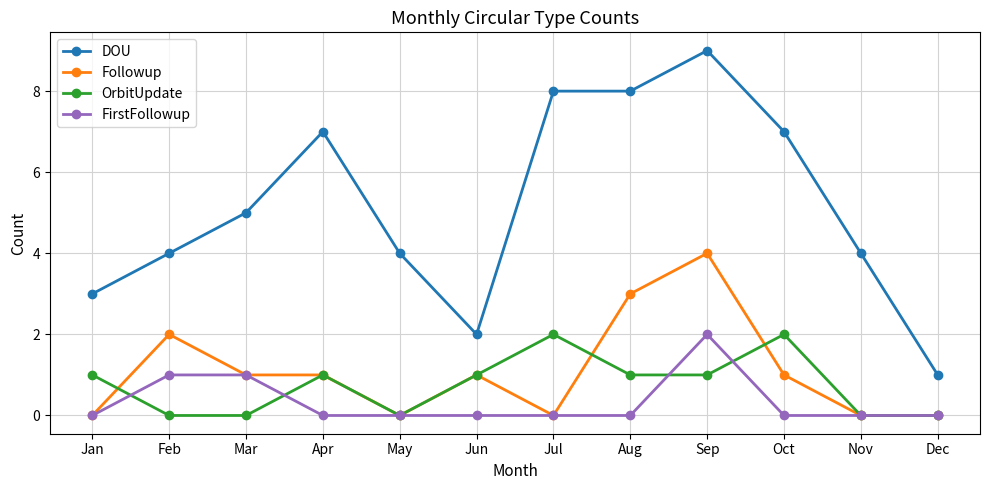

What is the highest value of the OrbitUpdate series?

2